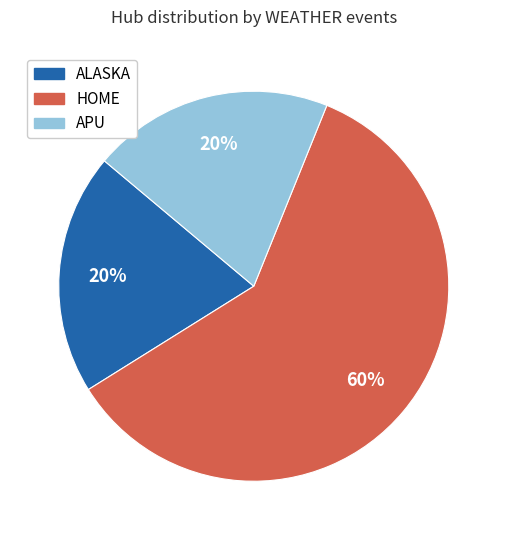

To the nearest percent, what is the difference between the largest and smallest slice percentages?

40%